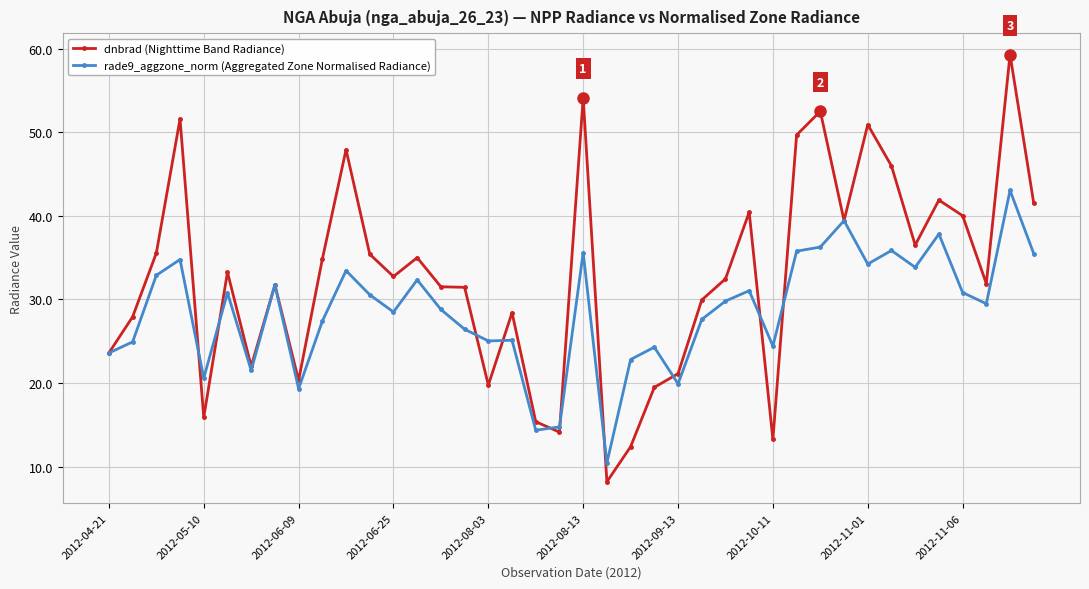

What is the value of the rade9_aggzone_norm (Aggregated Zone Normalised Radiance) point at the 1st from the left?

23.6